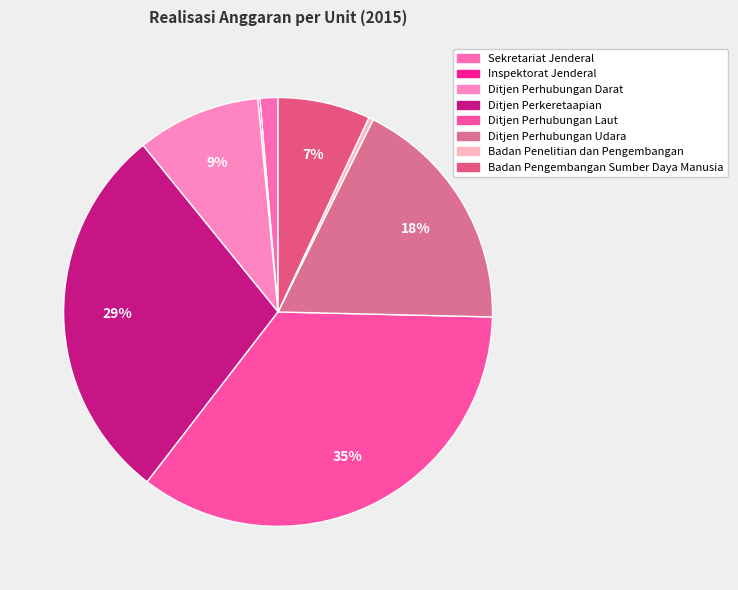

What is the change in value from Ditjen Perhubungan Darat to Badan Penelitian dan Pengembangan?

-5848866